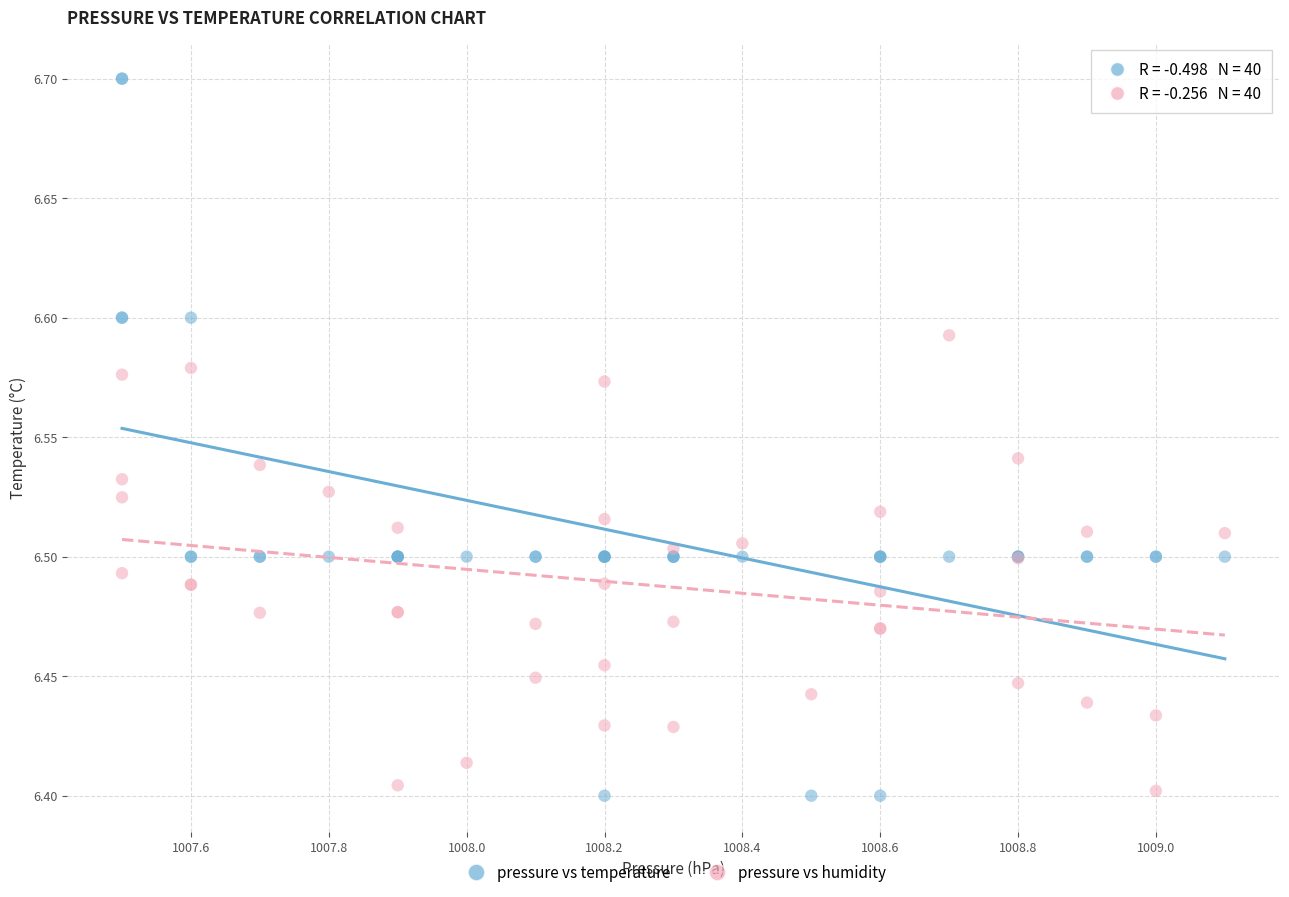

Which series contains the highest Y value?

pressure vs temperature